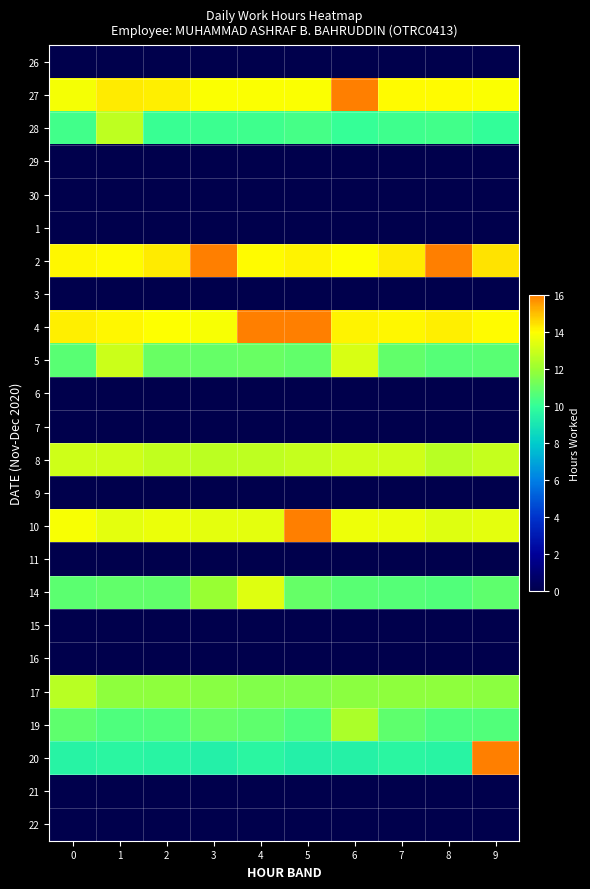

Reading right to left, list all the values displayed in this chart.

26: 9=0.0	8=0.0	7=0.0	6=0.0	5=0.0	4=0.0	3=0.0	2=0.0	1=0.0	0=0.0
27: 9=13.9	8=14.0	7=14.1	6=17.0	5=13.9	4=13.9	3=13.9	2=14.2	1=14.3	0=13.8
28: 9=10.0	8=10.3	7=10.2	6=10.1	5=10.4	4=10.2	3=10.1	2=10.1	1=12.7	0=10.3
29: 9=0.0	8=0.0	7=0.0	6=0.0	5=0.0	4=0.0	3=0.0	2=0.0	1=0.0	0=0.0
30: 9=0.0	8=0.0	7=0.0	6=0.0	5=0.0	4=0.0	3=0.0	2=0.0	1=0.0	0=0.0
1: 9=0.0	8=0.0	7=0.0	6=0.0	5=0.0	4=0.0	3=0.0	2=0.0	1=0.0	0=0.0
2: 9=14.4	8=16.8	7=14.3	6=14.0	5=14.2	4=14.0	3=17.6	2=14.3	1=14.0	0=14.1
3: 9=0.0	8=0.0	7=0.0	6=0.0	5=0.0	4=0.0	3=0.0	2=0.0	1=0.0	0=0.0
4: 9=14.0	8=14.2	7=14.1	6=14.2	5=16.0	4=17.7	3=13.8	2=14.0	1=14.1	0=14.2
5: 9=10.7	8=10.7	7=10.9	6=13.2	5=10.9	4=11.1	3=11.0	2=11.1	1=13.0	0=10.7
6: 9=0.0	8=0.0	7=0.0	6=0.0	5=0.0	4=0.0	3=0.0	2=0.0	1=0.0	0=0.0
7: 9=0.0	8=0.0	7=0.0	6=0.0	5=0.0	4=0.0	3=0.0	2=0.0	1=0.0	0=0.0
8: 9=12.9	8=12.6	7=13.0	6=13.0	5=12.8	4=12.7	3=12.7	2=12.8	1=13.0	0=13.0
9: 9=0.0	8=0.0	7=0.0	6=0.0	5=0.0	4=0.0	3=0.0	2=0.0	1=0.0	0=0.0
10: 9=13.5	8=13.4	7=13.6	6=13.6	5=16.0	4=13.5	3=13.5	2=13.6	1=13.5	0=13.8
11: 9=0.0	8=0.0	7=0.0	6=0.0	5=0.0	4=0.0	3=0.0	2=0.0	1=0.0	0=0.0
14: 9=10.9	8=10.6	7=10.7	6=10.7	5=11.0	4=13.3	3=12.0	2=10.9	1=10.9	0=10.8
15: 9=0.0	8=0.0	7=0.0	6=0.0	5=0.0	4=0.0	3=0.0	2=0.0	1=0.0	0=0.0
16: 9=0.0	8=0.0	7=0.0	6=0.0	5=0.0	4=0.0	3=0.0	2=0.0	1=0.0	0=0.0
17: 9=11.7	8=11.8	7=11.8	6=11.7	5=11.5	4=11.5	3=11.7	2=11.8	1=11.8	0=12.6
19: 9=10.6	8=10.5	7=10.8	6=12.4	5=10.5	4=10.8	3=11.0	2=10.6	1=10.6	0=10.8
20: 9=17.1	8=9.6	7=9.7	6=9.4	5=9.4	4=9.6	3=9.4	2=9.6	1=9.6	0=9.6
21: 9=0.0	8=0.0	7=0.0	6=0.0	5=0.0	4=0.0	3=0.0	2=0.0	1=0.0	0=0.0
22: 9=0.0	8=0.0	7=0.0	6=0.0	5=0.0	4=0.0	3=0.0	2=0.0	1=0.0	0=0.0